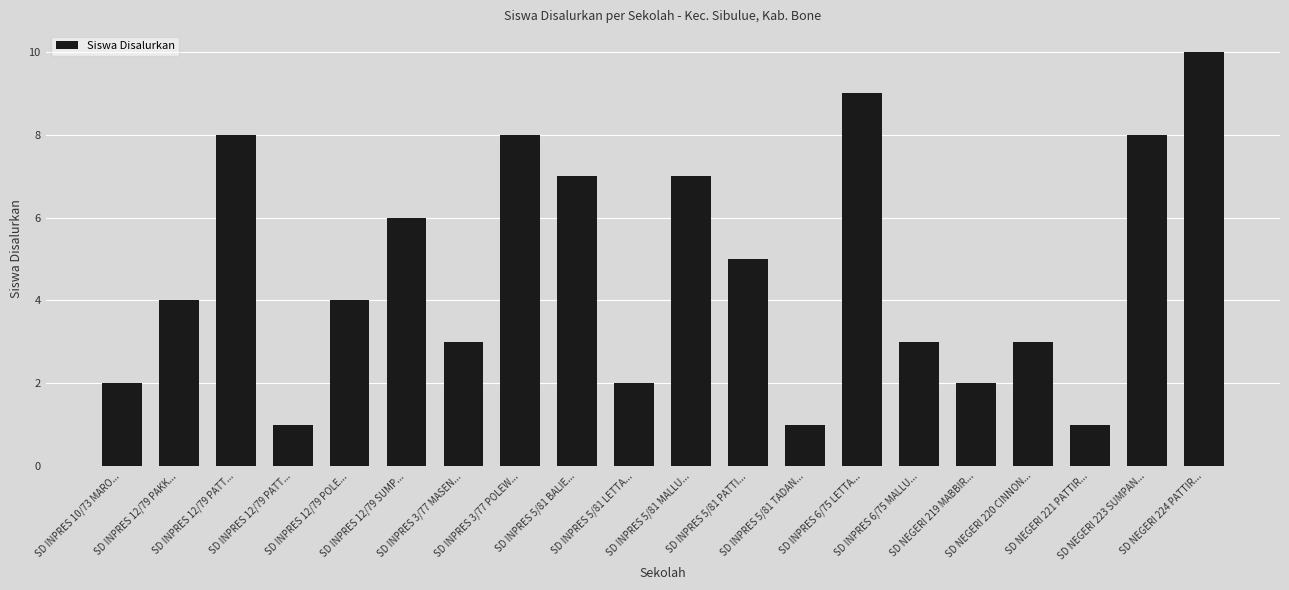

How many bars are there in total?

20